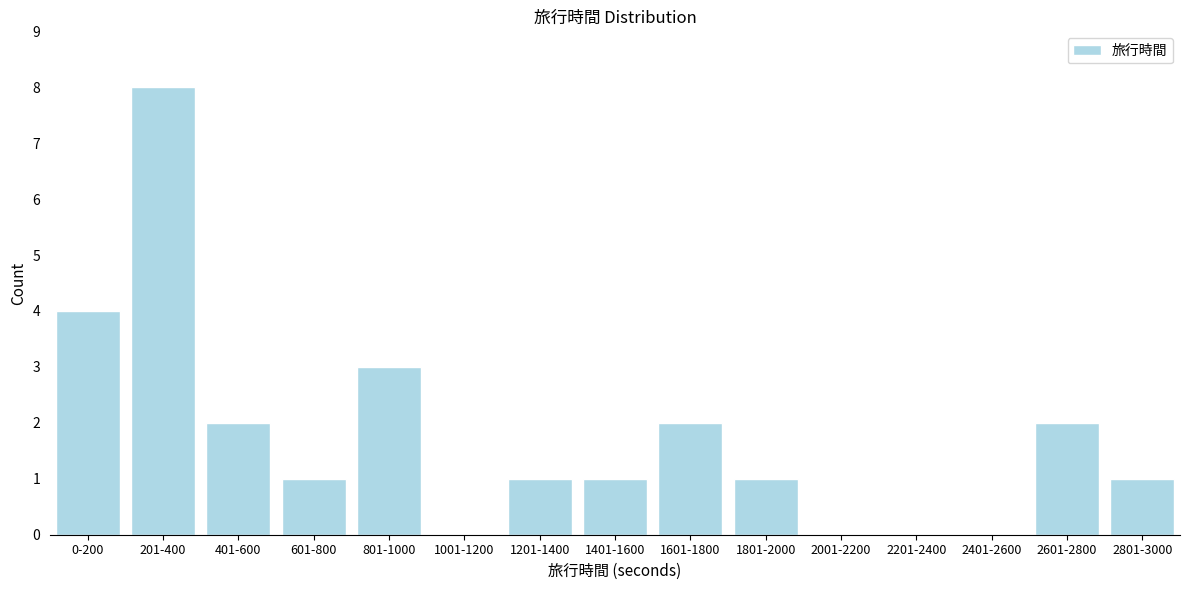

Reading left to right, what are all the values shown in this chart?

0-200=4	201-400=8	401-600=2	601-800=1	801-1000=3	1001-1200=0	1201-1400=1	1401-1600=1	1601-1800=2	1801-2000=1	2001-2200=0	2201-2400=0	2401-2600=0	2601-2800=2	2801-3000=1